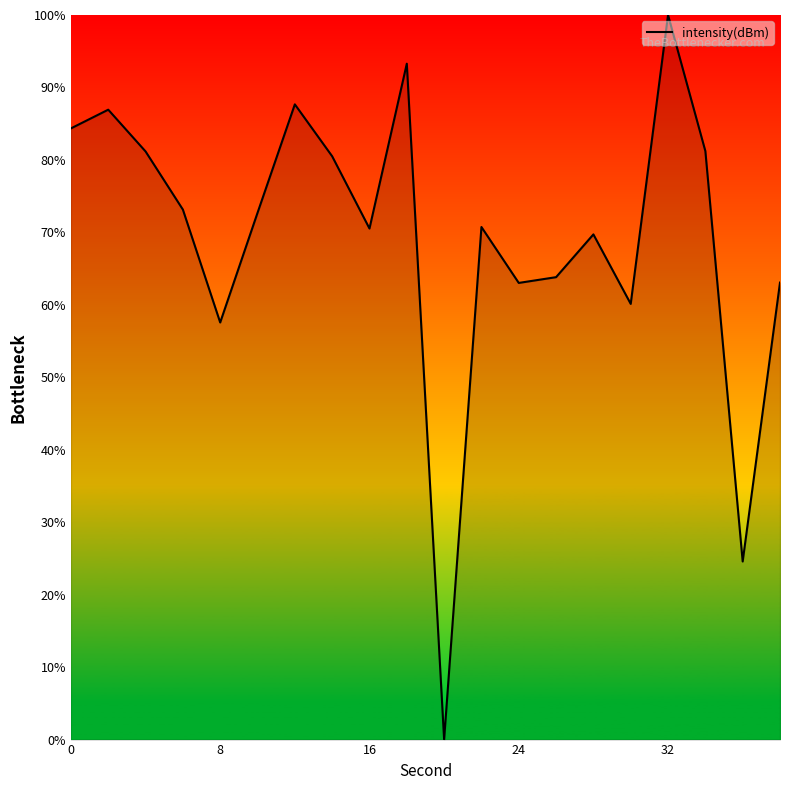

What is the difference between the maximum and minimum values?

100.0